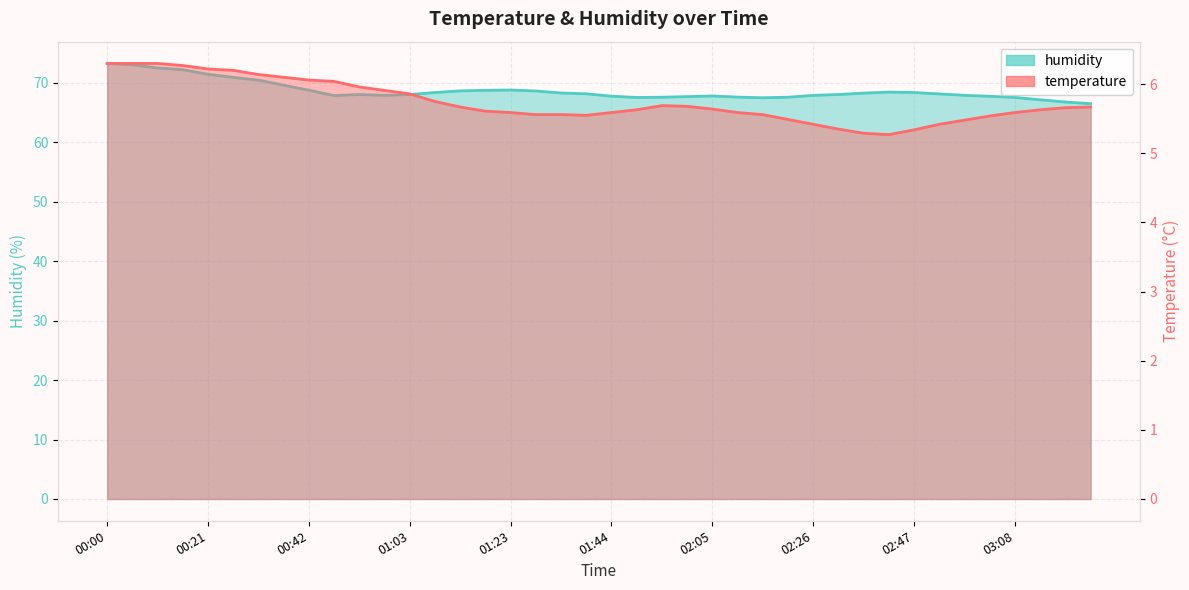

How many values in the humidity_line series are below 68?

17